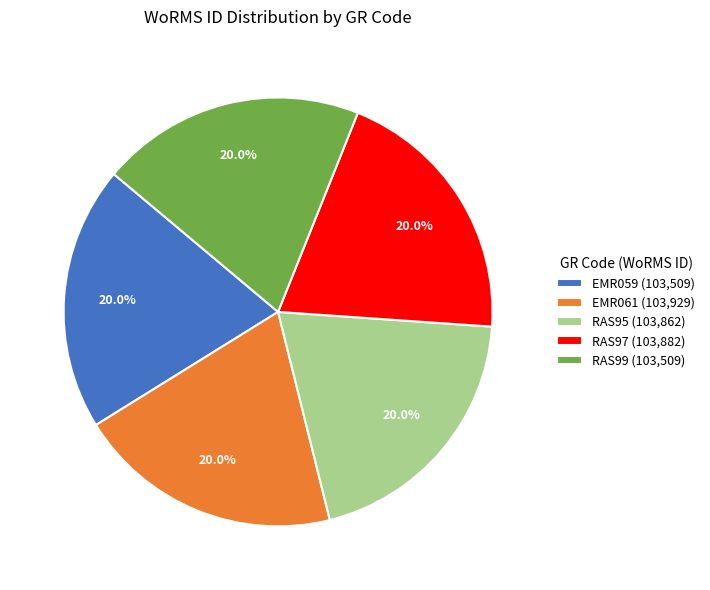

Do RAS95 (103,862) and EMR061 (103,929) together represent more than half of the pie?

No